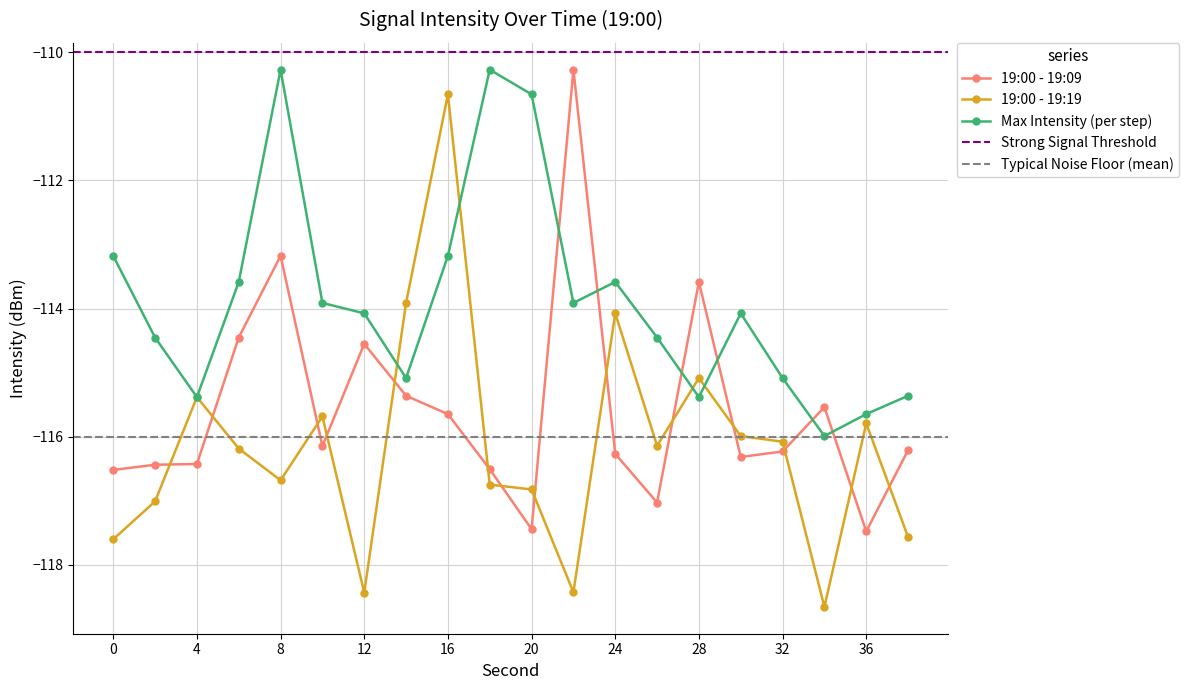

Where is the first local maximum for 19:00 - 19:19?

4